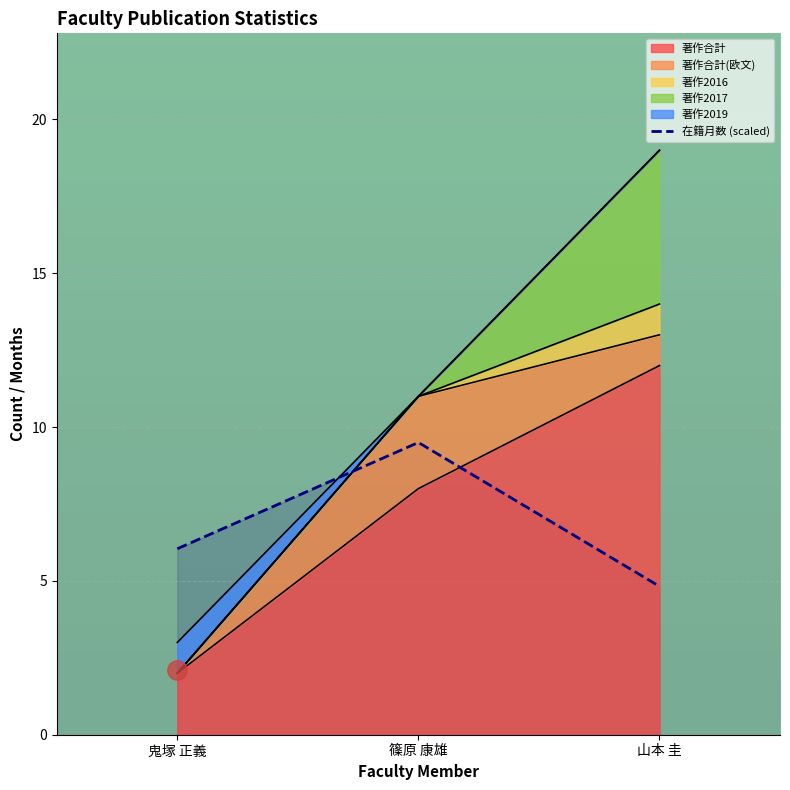

At which category does the chart reach its peak across all series?

篠原 康雄